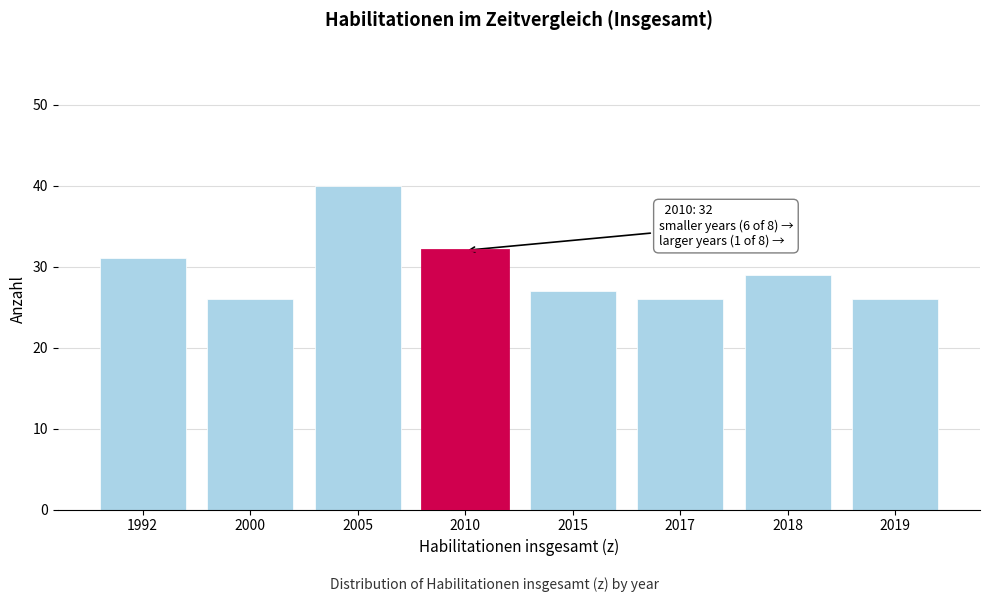

Reading left to right, transcribe all the data shown in this chart.

31	26	40	32	27	26	29	26